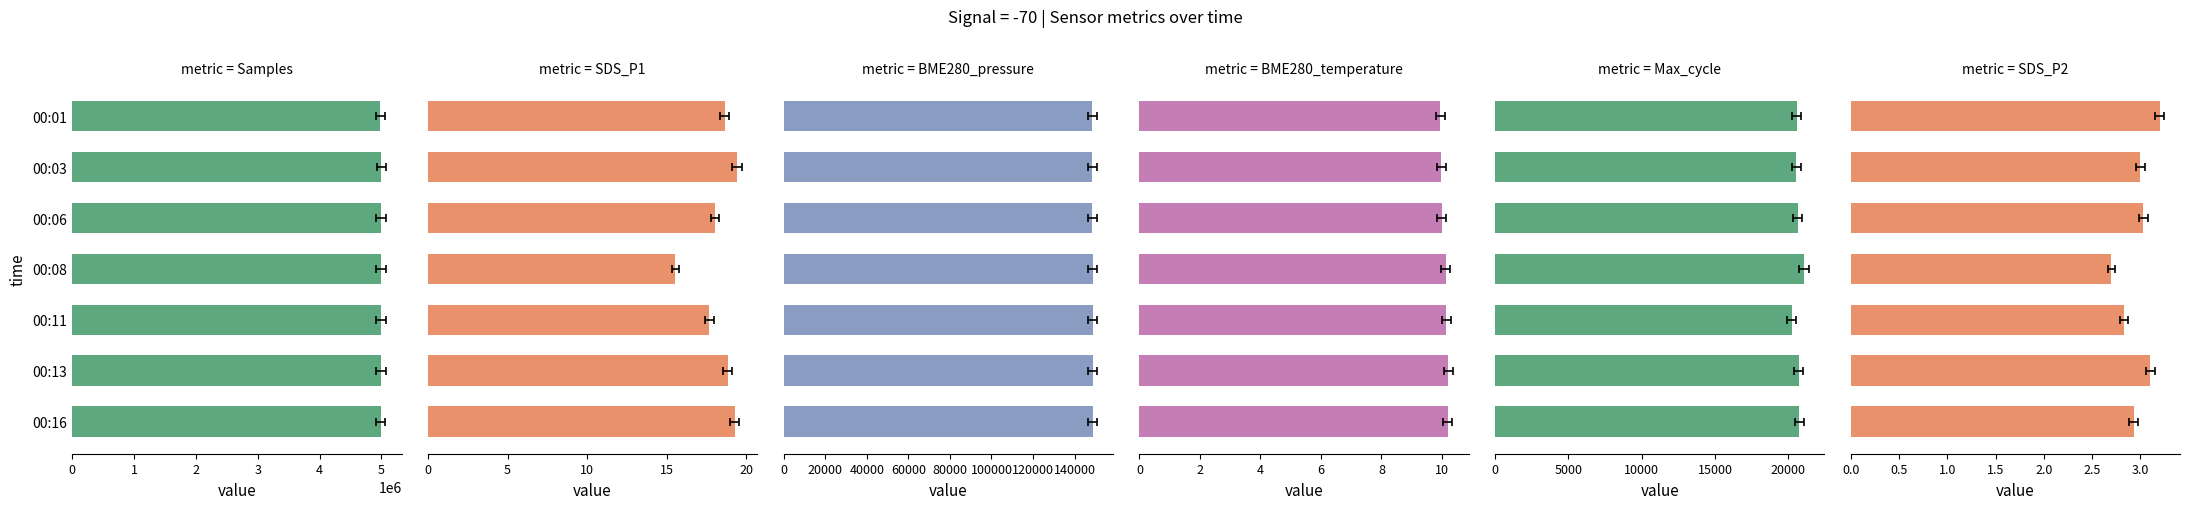

What is the difference between the maximum and minimum values in the BME280_temperature series?

0.3